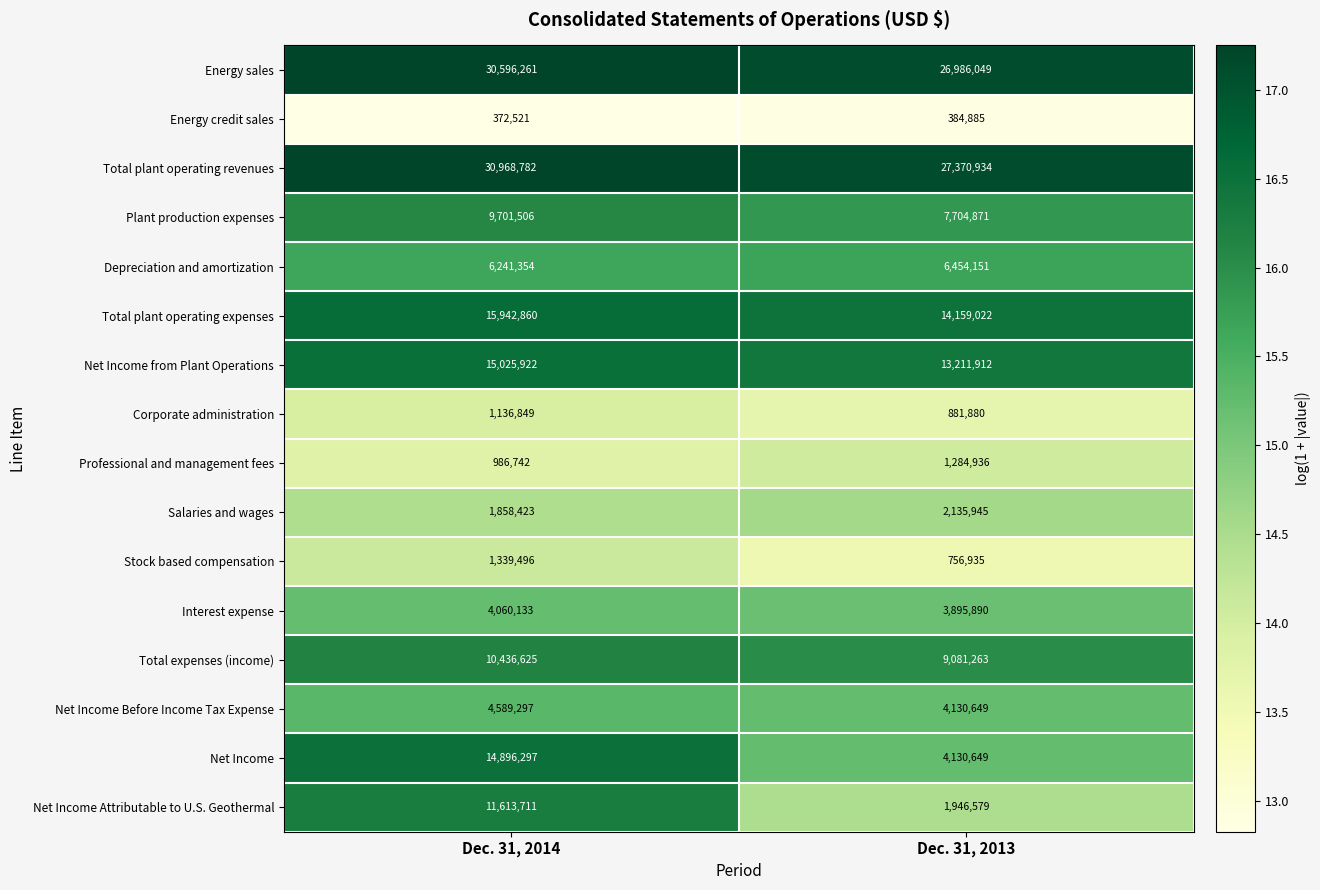

What is the smallest value displayed?

372521